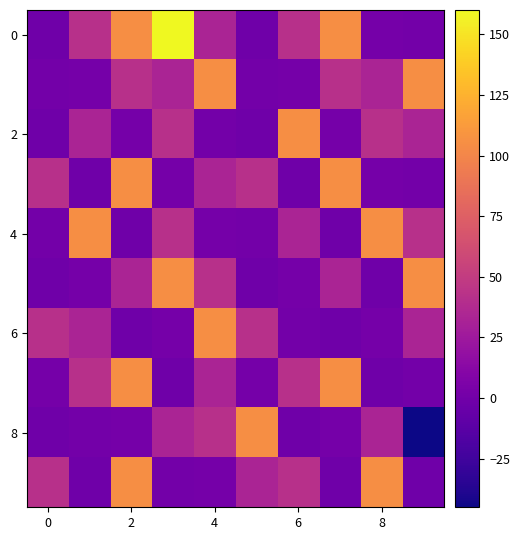

What is the smallest value displayed?

-45